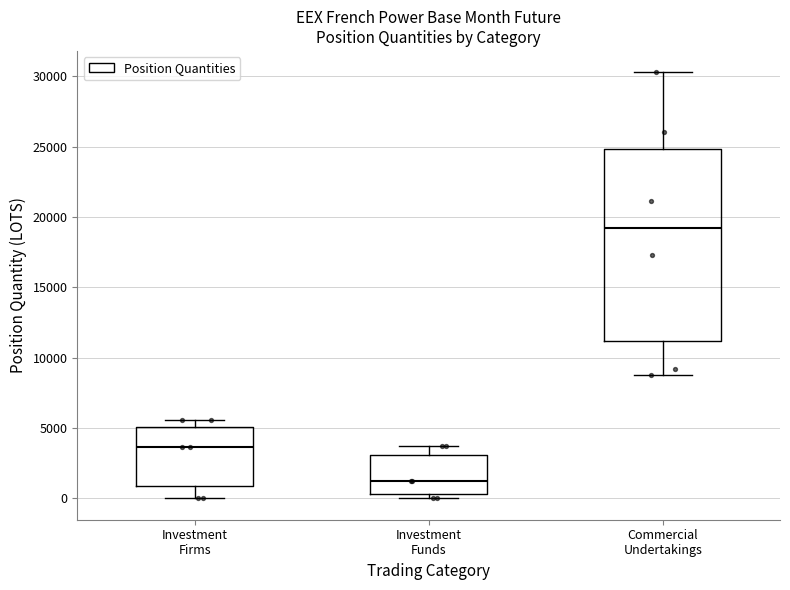

Where is the lower edge of the box for Investment Firms on the y-axis? The values are not printed on the chart, so give them approximately, as read against the axis.

1000